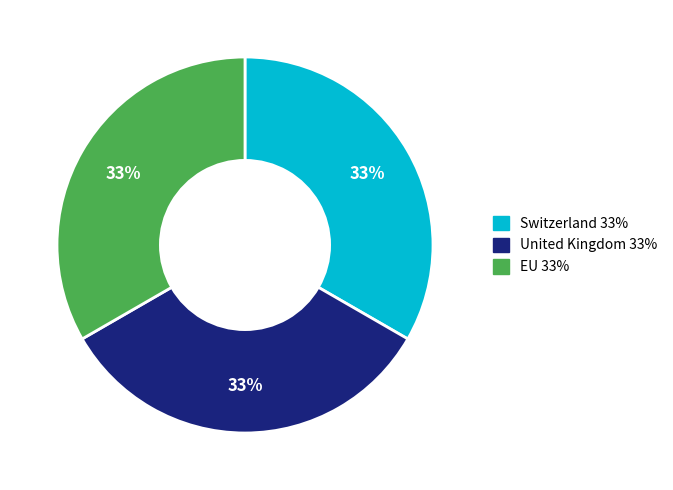

Is there any slice that represents more than half of the pie?

No